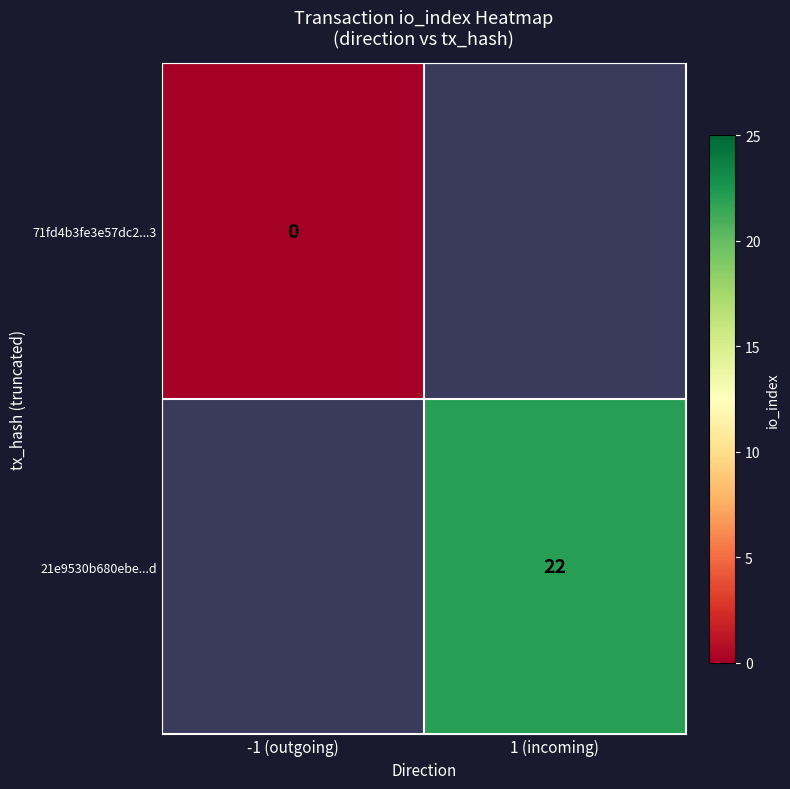

The 21e9530b680ebe...d series shows 22 at 1 (incoming). True or false?

True